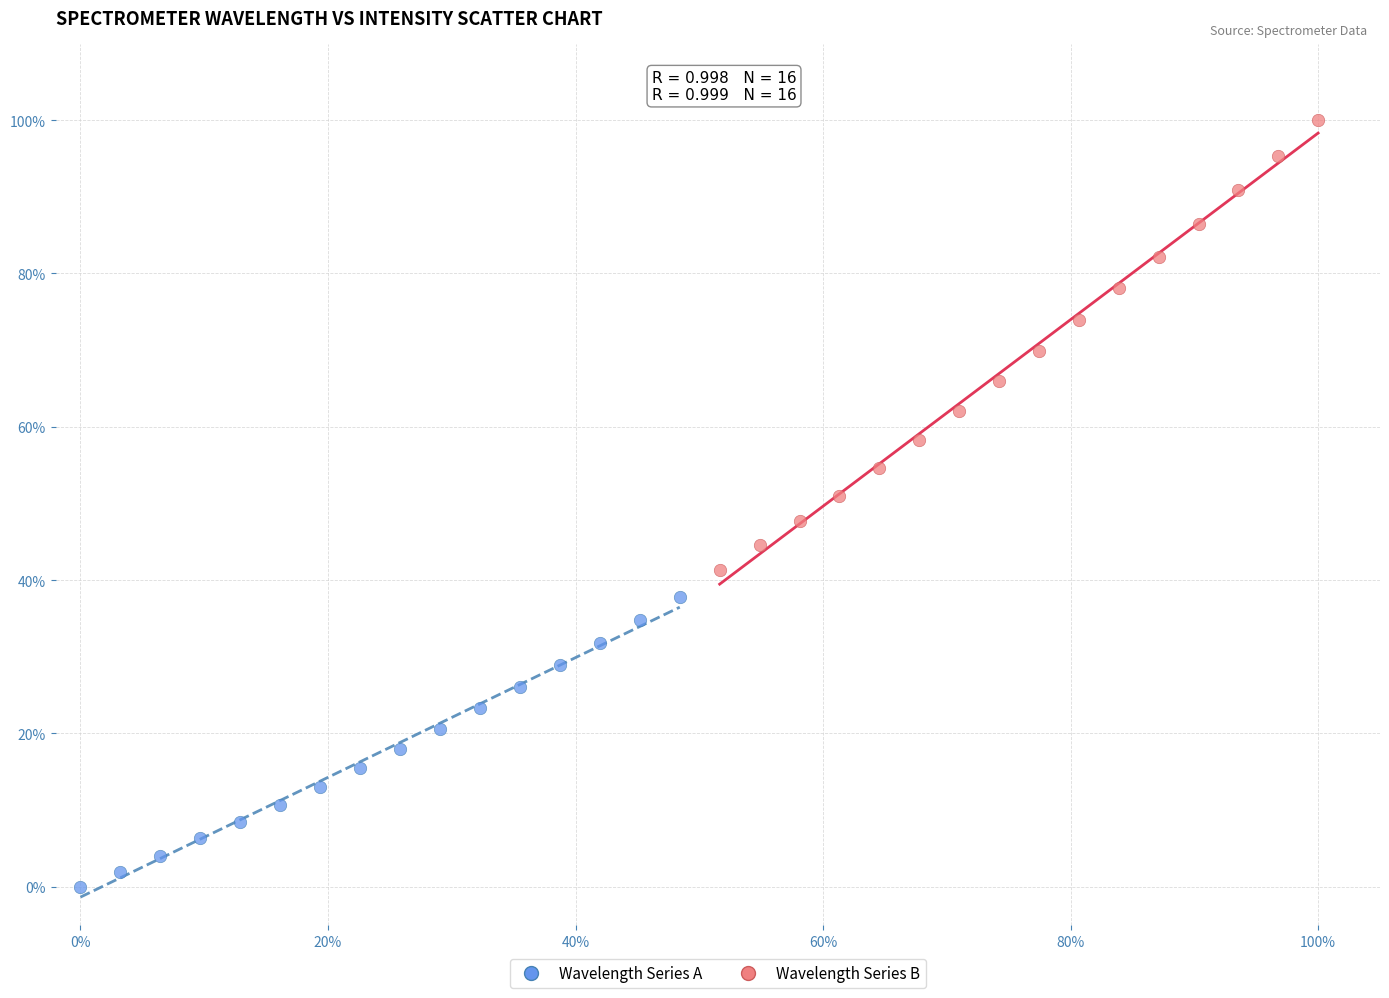

Which series reaches the minimum Y coordinate?

Wavelength Series A